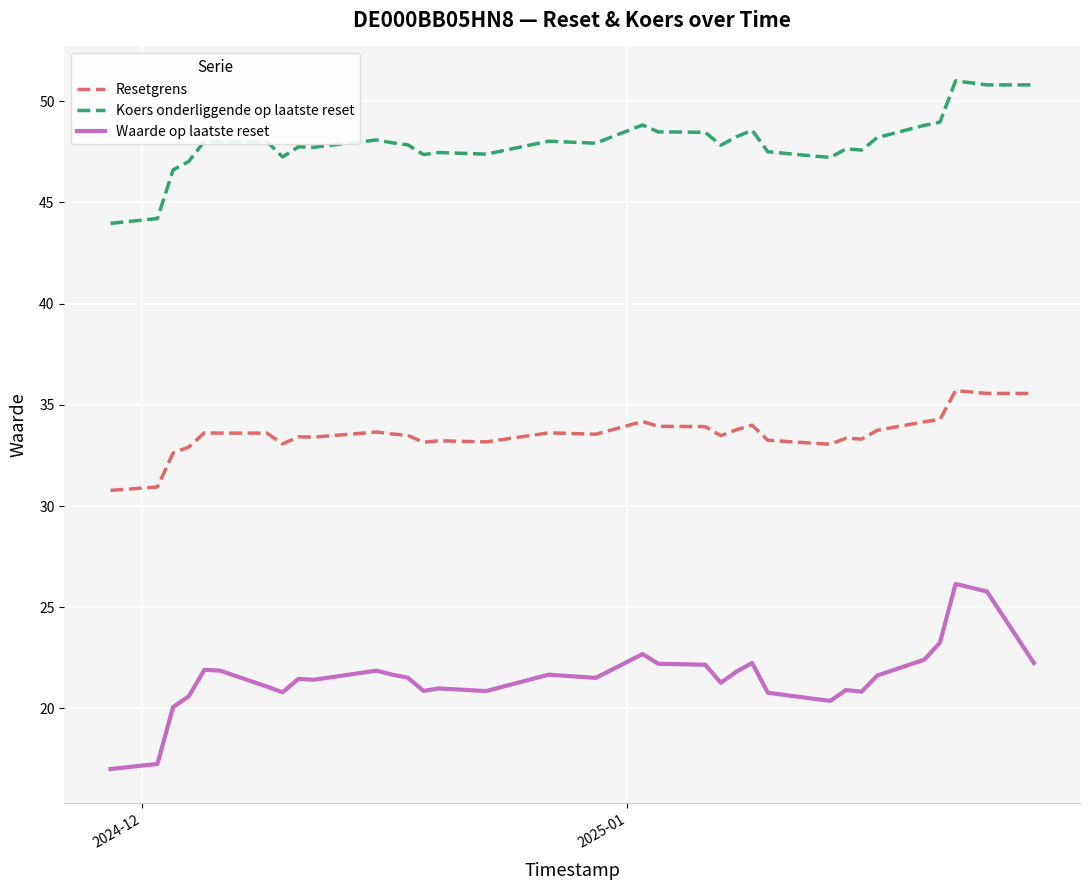

What is the difference between the maximum and minimum values in the Koers onderliggende op laatste reset series?

7.0